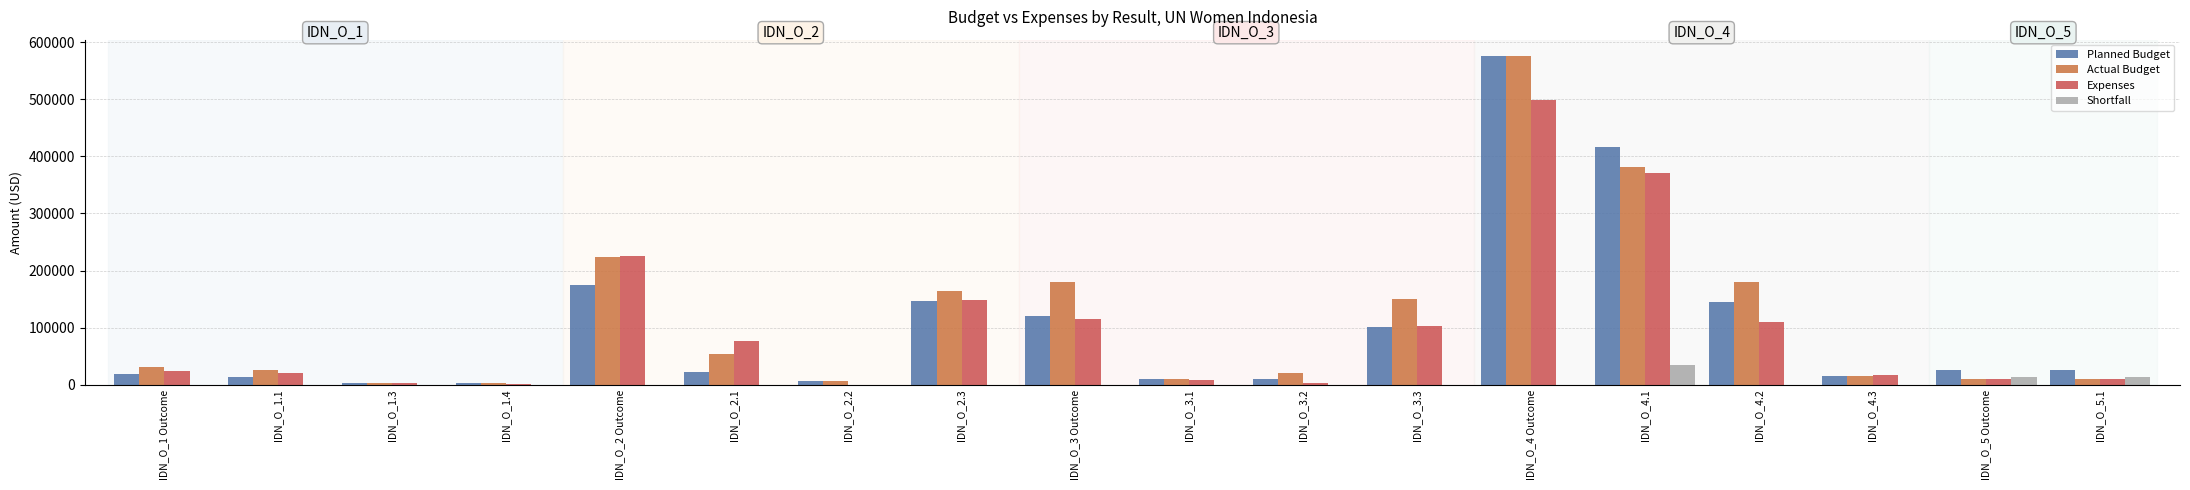

Is the value of Planned Budget at IDN_O_3.3 greater than the value of Actual Budget at IDN_O_4.1?

No